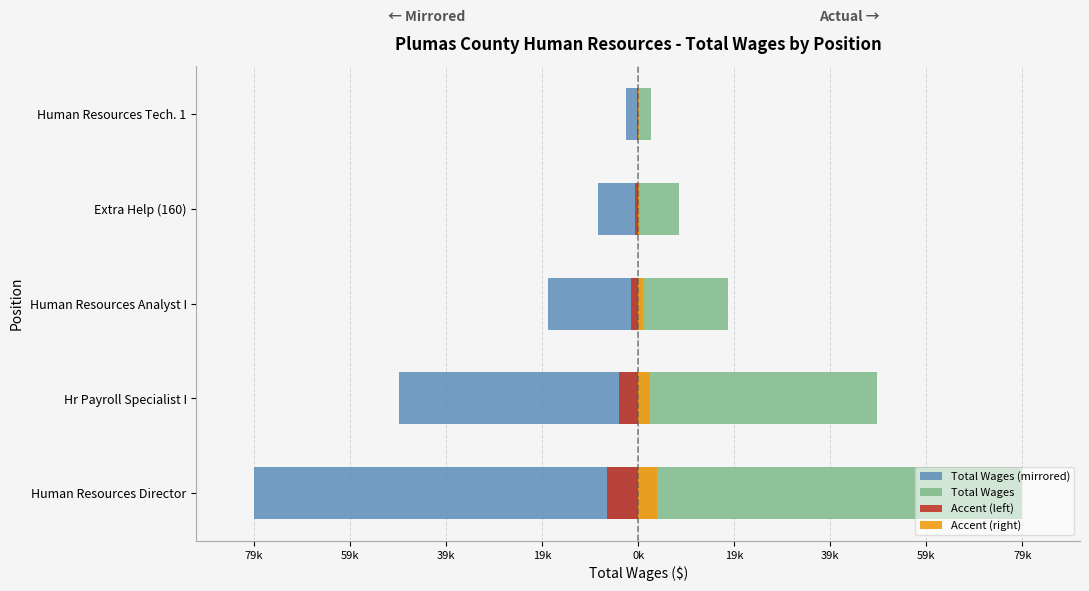

Which series has the largest total across all categories?

Total Wages